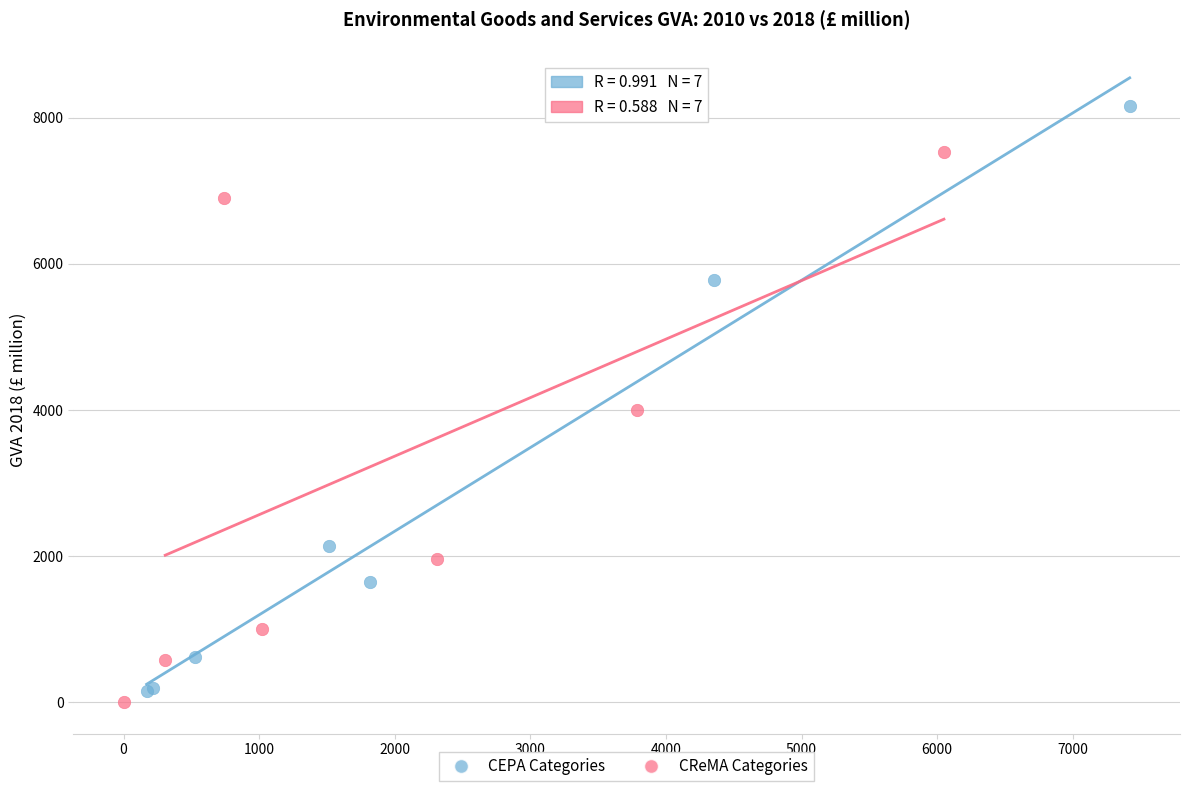

Which series contains the highest Y value?

CEPA Categories